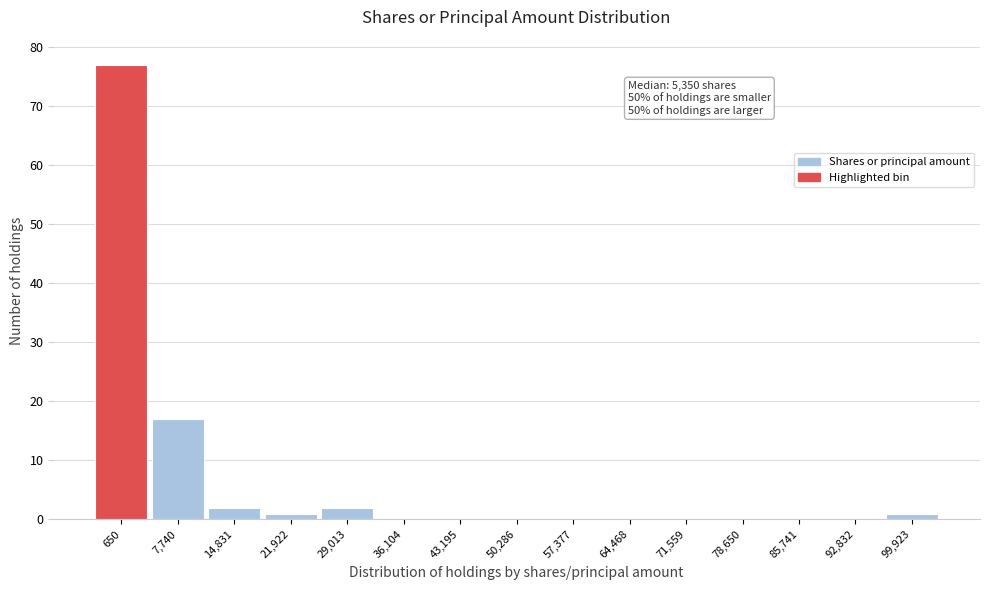

Reading left to right, transcribe all the data shown in this chart.

650=77	7,740=17	14,831=2	21,922=1	29,013=2	36,104=0	43,195=0	50,286=0	57,377=0	64,468=0	71,559=0	78,650=0	85,741=0	92,832=0	99,923=1